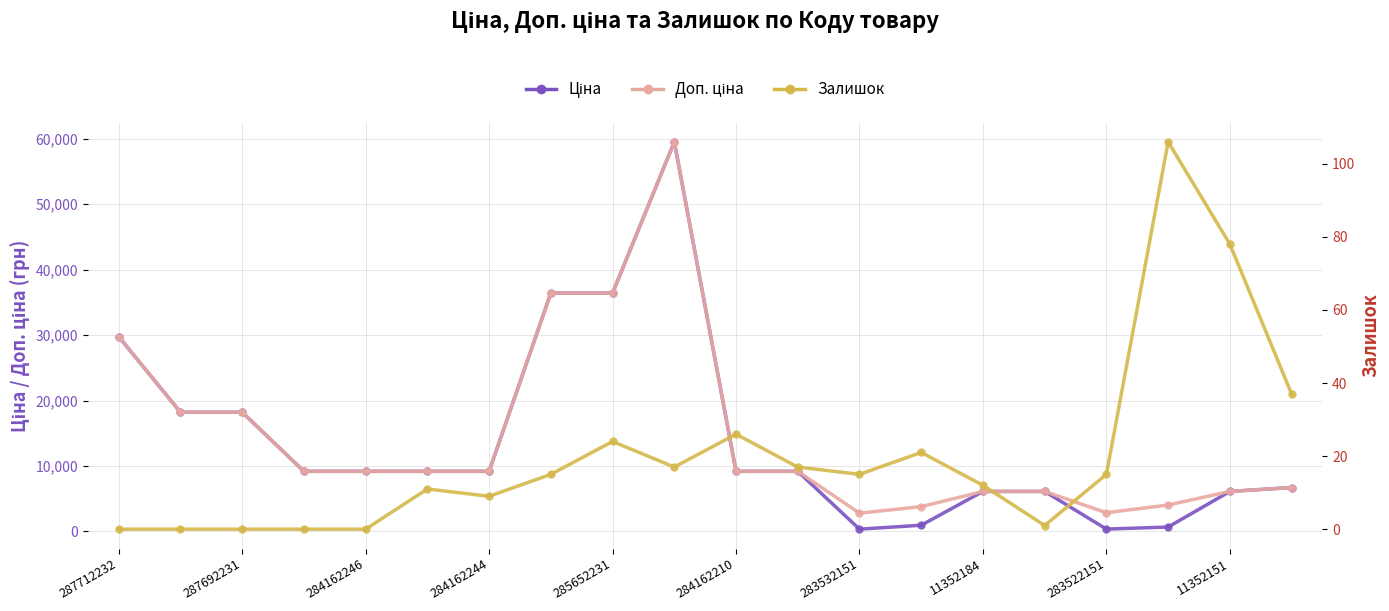

How many values in Залишок are above zero?

15